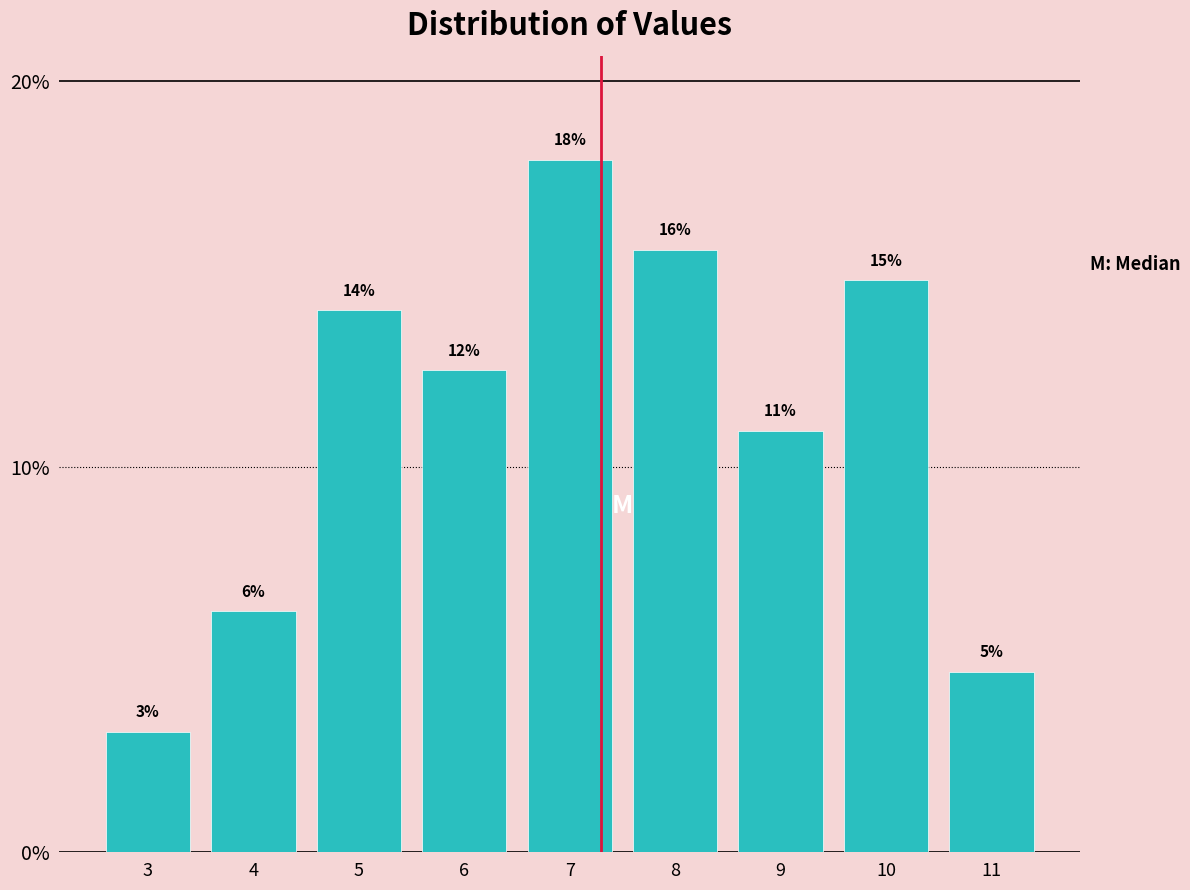

How many bars are there in total?

9